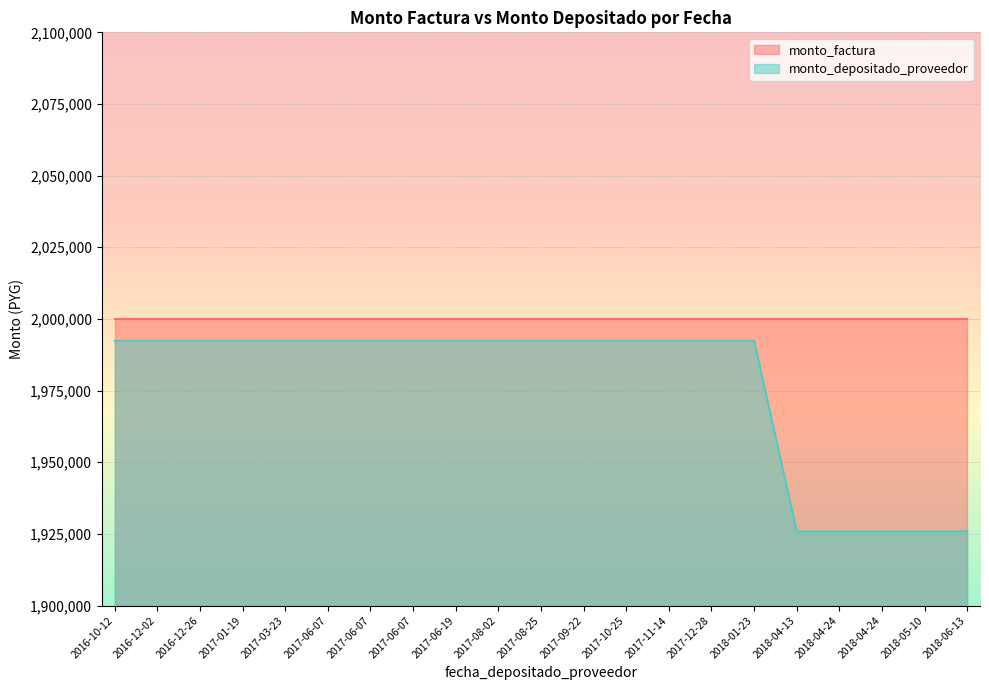

What is the greatest value displayed?

2000000